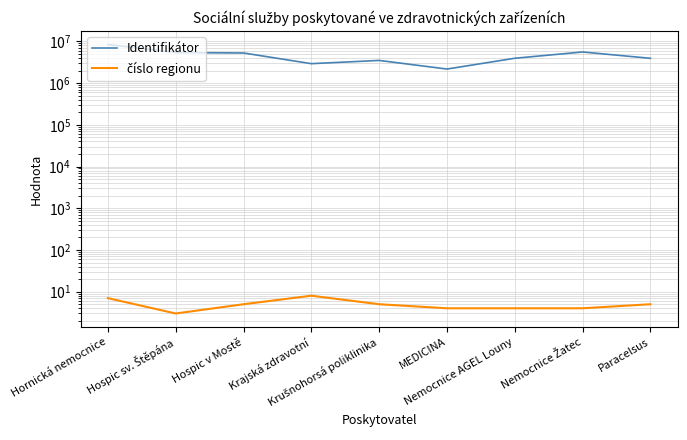

What is the label of the 9th point from the right?

Hornická nemocnice